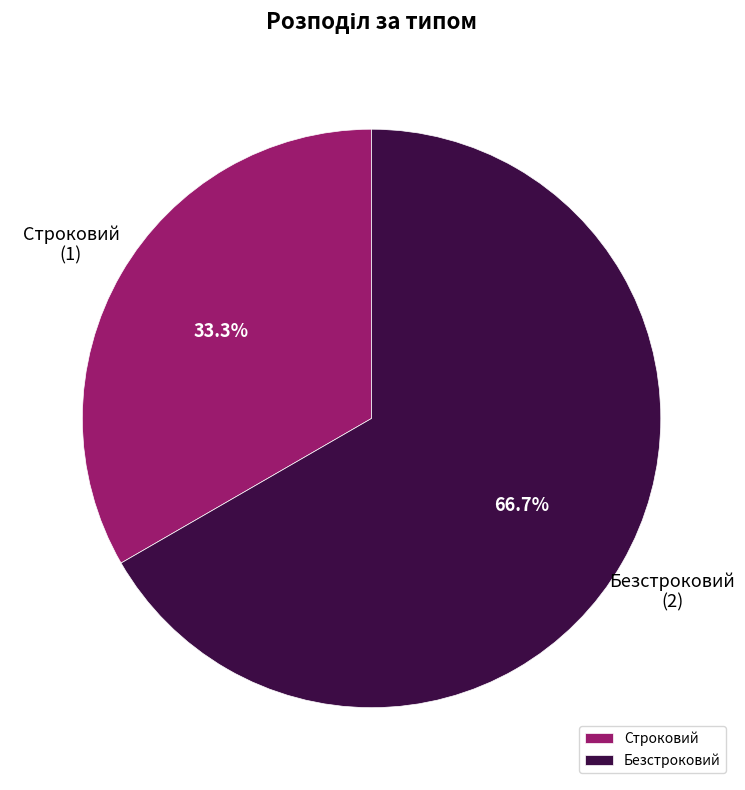

Which category accounts for the majority?

Безстроковий